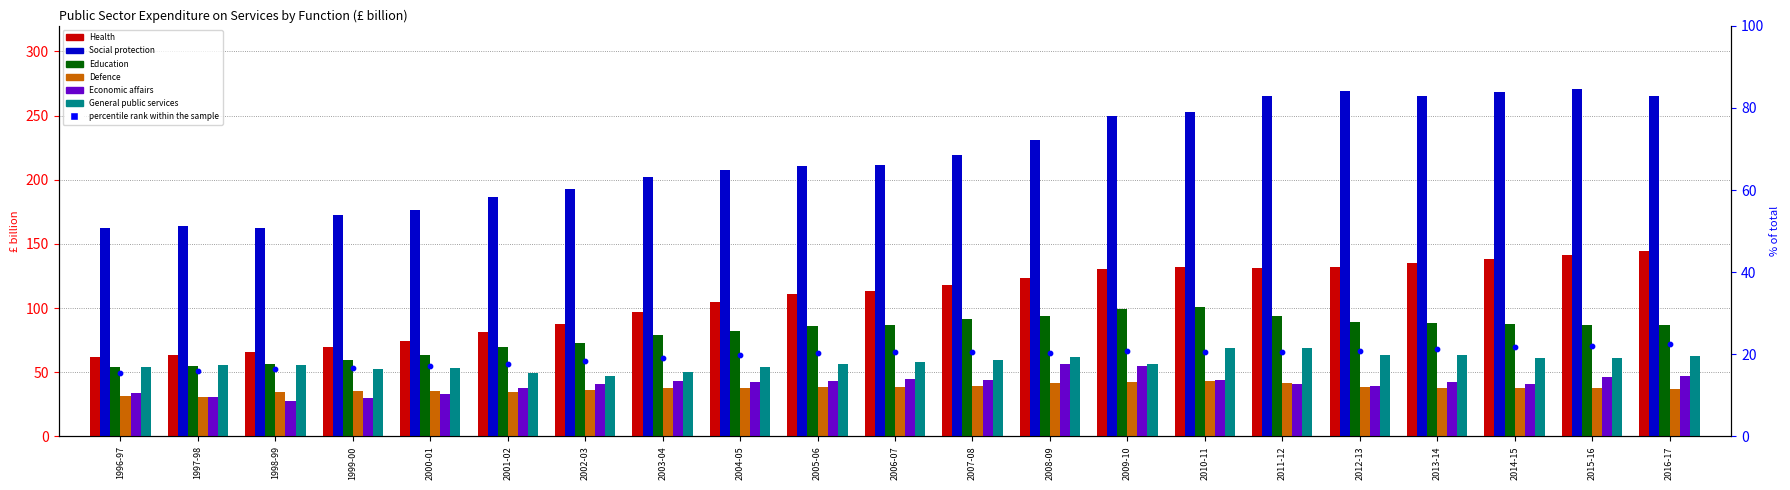

At which category is the sum across all series the highest?

2015-16